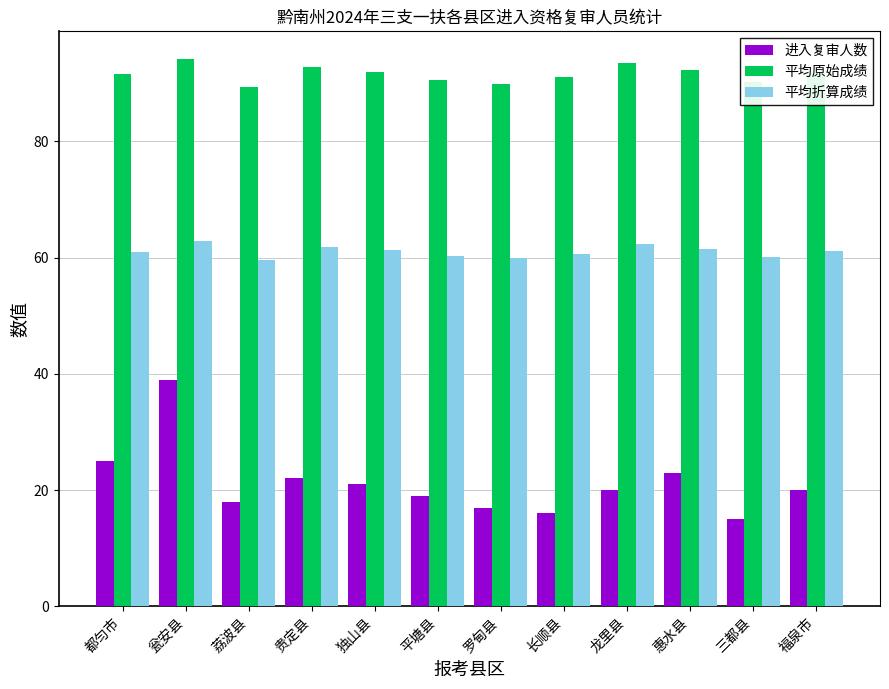

The 平均折算成绩 series shows 89.1 at 贵定县. True or false?

False